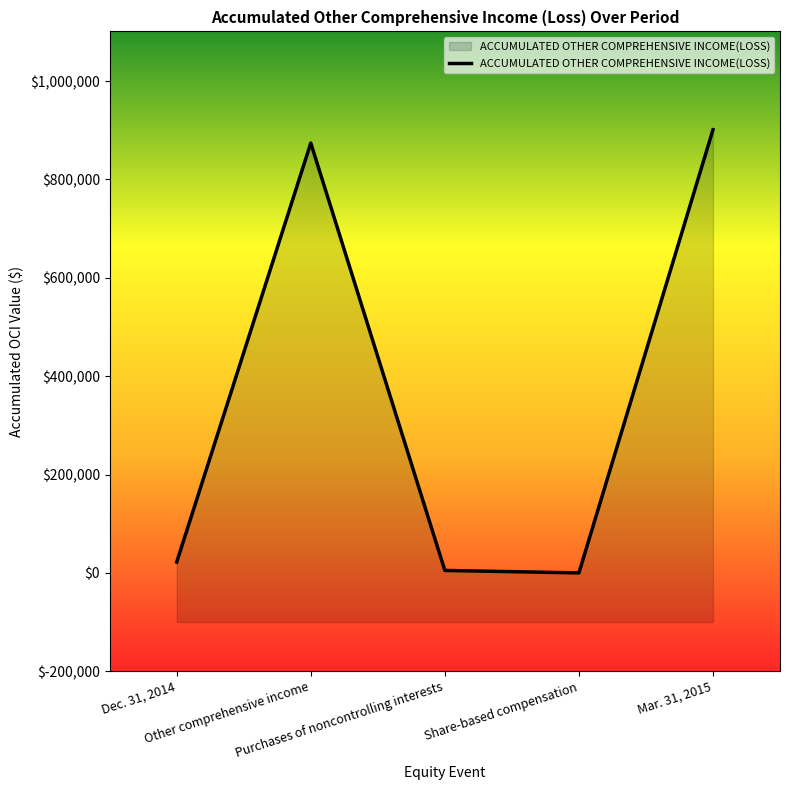

Rank the categories by value from lowest to highest.

Share-based compensation, Purchases of noncontrolling interests, Dec. 31, 2014, Other comprehensive income, Mar. 31, 2015